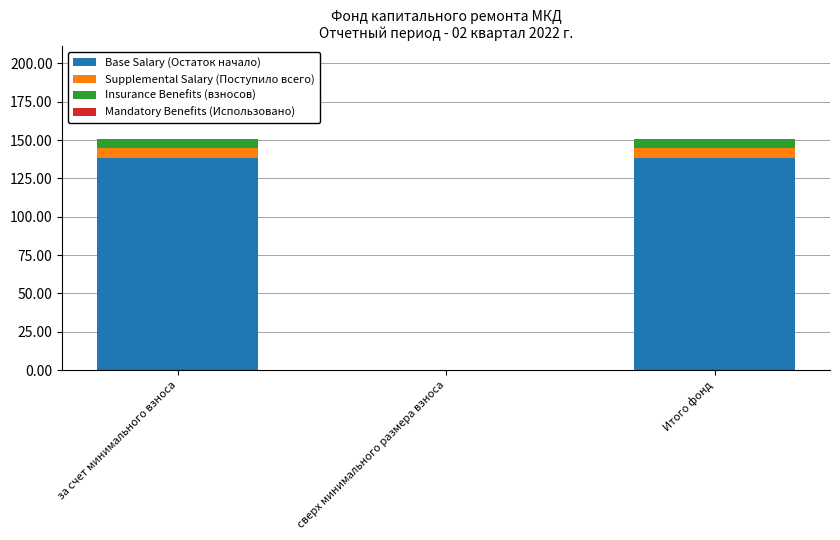

Is it true that Base Salary (Остаток начало) equals 206.6 at за счет минимального взноса?

False